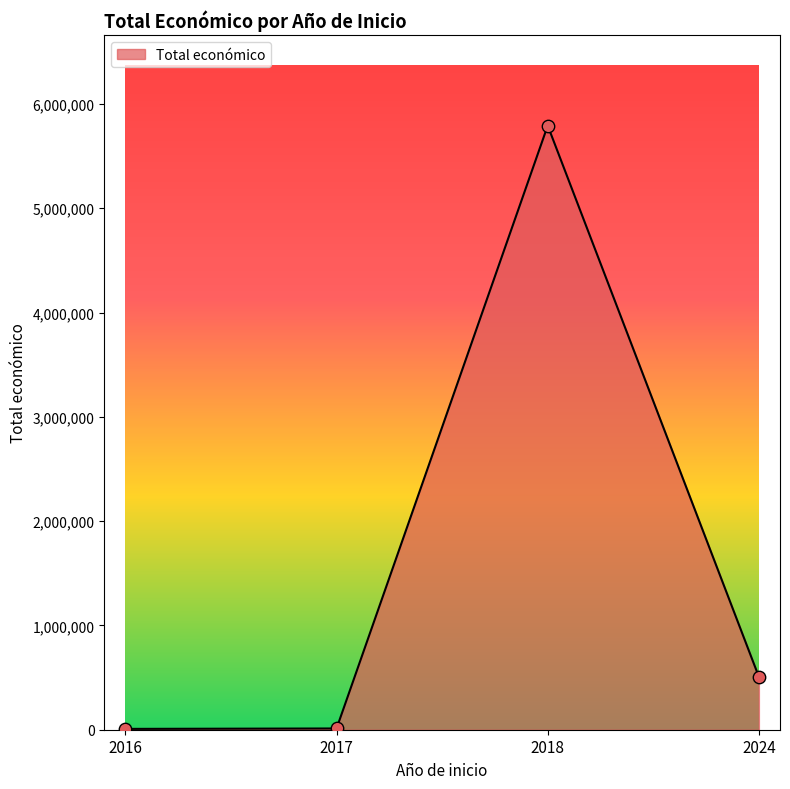

Between 2017 and 2024, which is larger?

2024